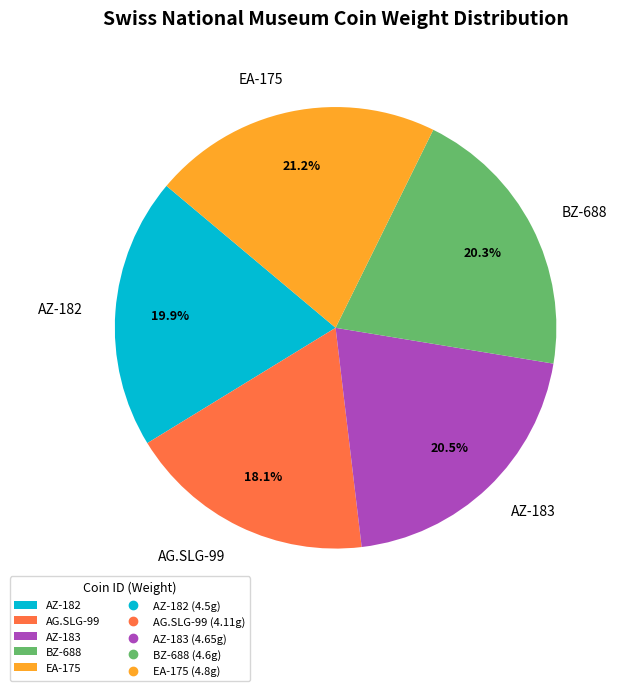

What percentage is the AZ-182 slice, to the nearest percent?

20%